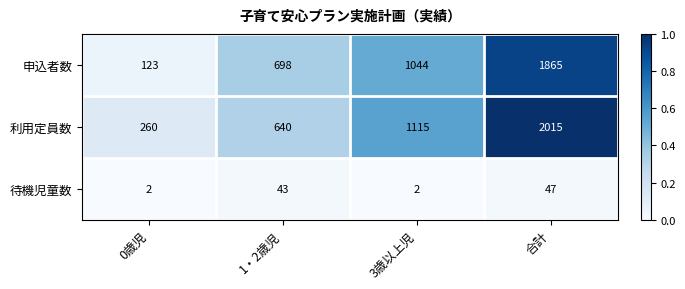

Reading left to right, list all the values displayed in this chart.

申込者数: 0歳児=123	1・2歳児=698	3歳以上児=1044	合計=1865
利用定員数: 0歳児=260	1・2歳児=640	3歳以上児=1115	合計=2015
待機児童数: 0歳児=2	1・2歳児=43	3歳以上児=2	合計=47